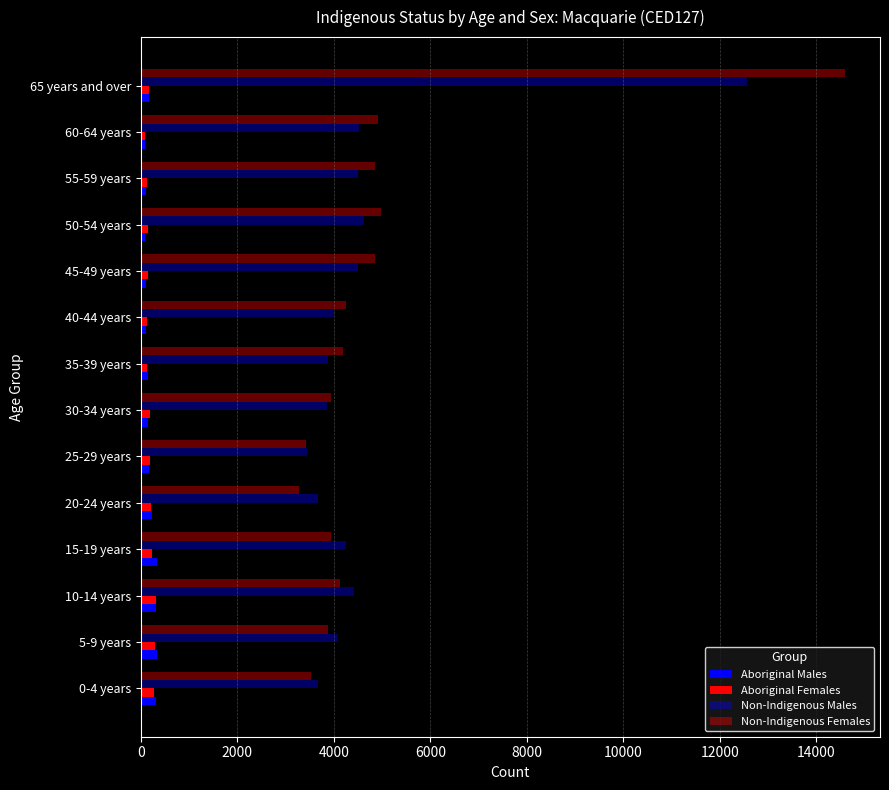

Rank the series by their maximum value, from lowest to highest.

Aboriginal Females, Aboriginal Males, Non-Indigenous Males, Non-Indigenous Females